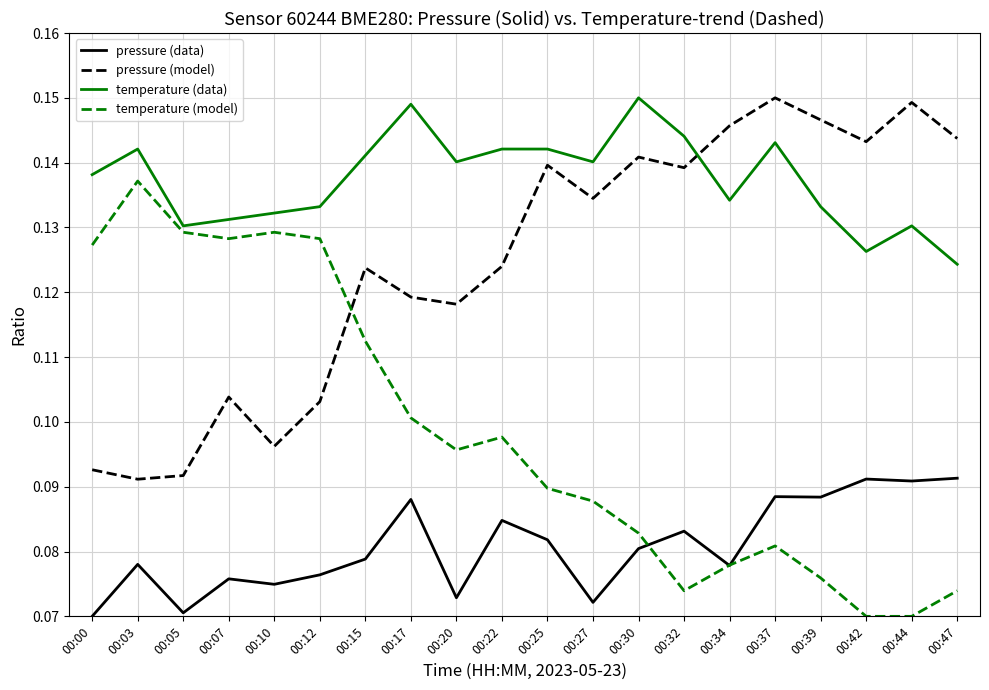

True or false: pressure (model) and pressure (data) cross at least once.

False